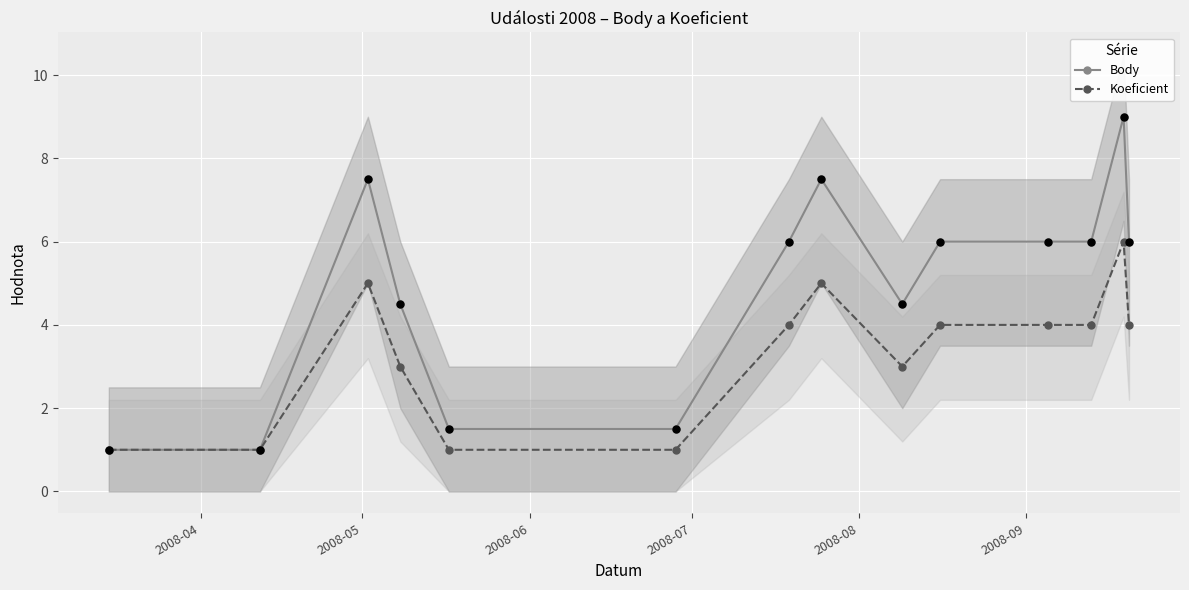

Which series contains the lowest Y value?

Body